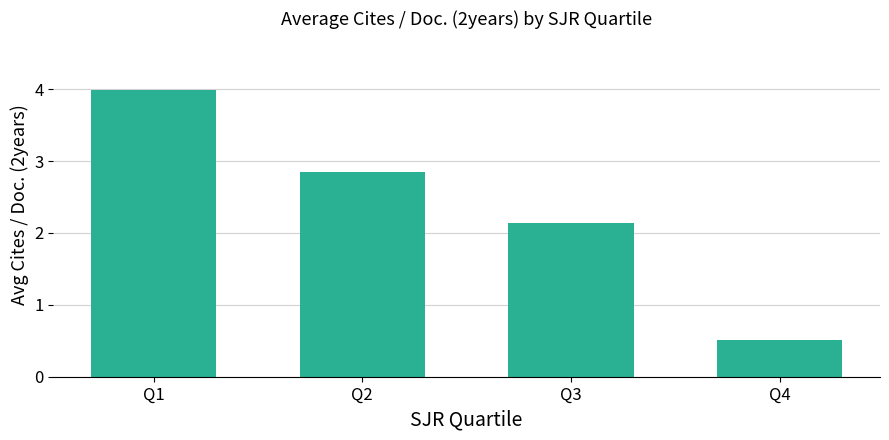

List the labels in order of value, largest first.

Q1, Q2, Q3, Q4